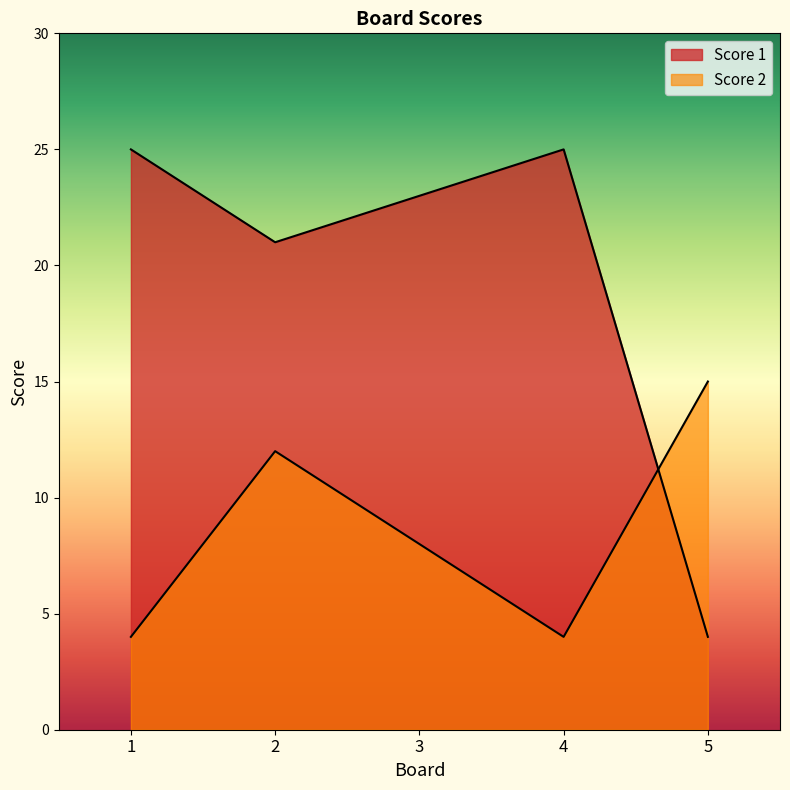

True or false: Score 1 has more than 0 points higher than both neighbors.

True